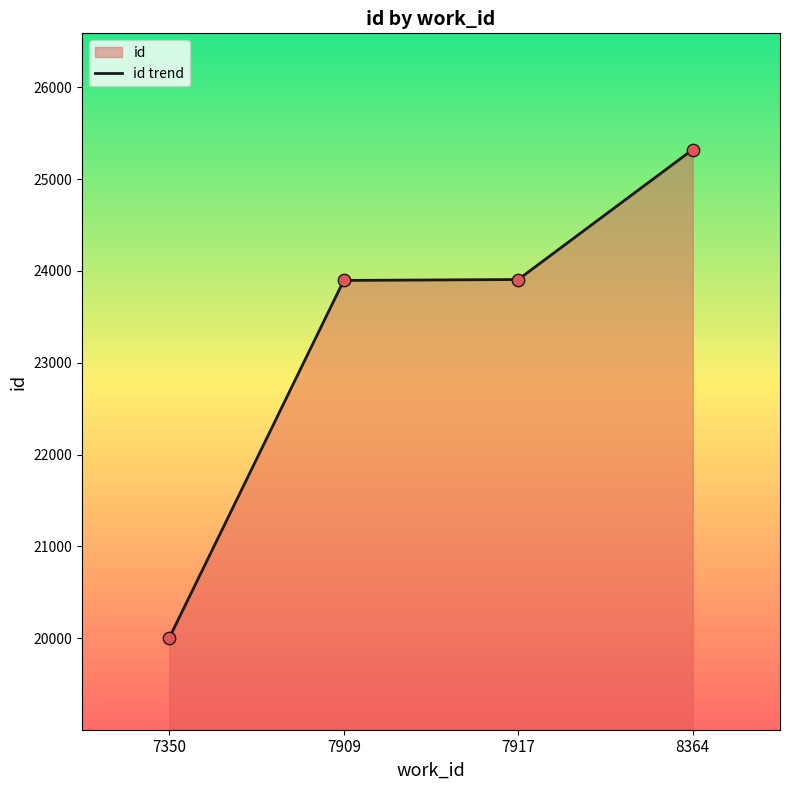

Which has a higher value, 8364 or 7350?

8364